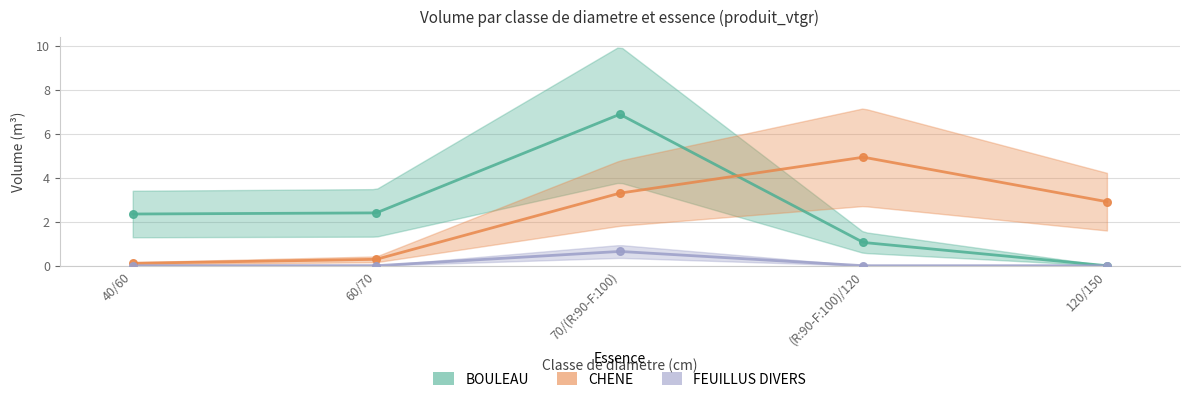

Which series has the largest Y range (max minus min)?

BOULEAU